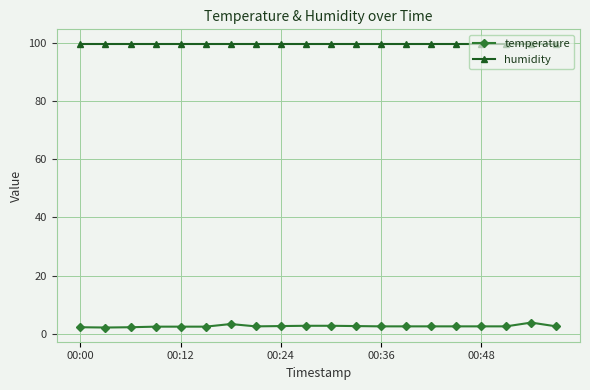

True or false: temperature and humidity cross at least once.

False